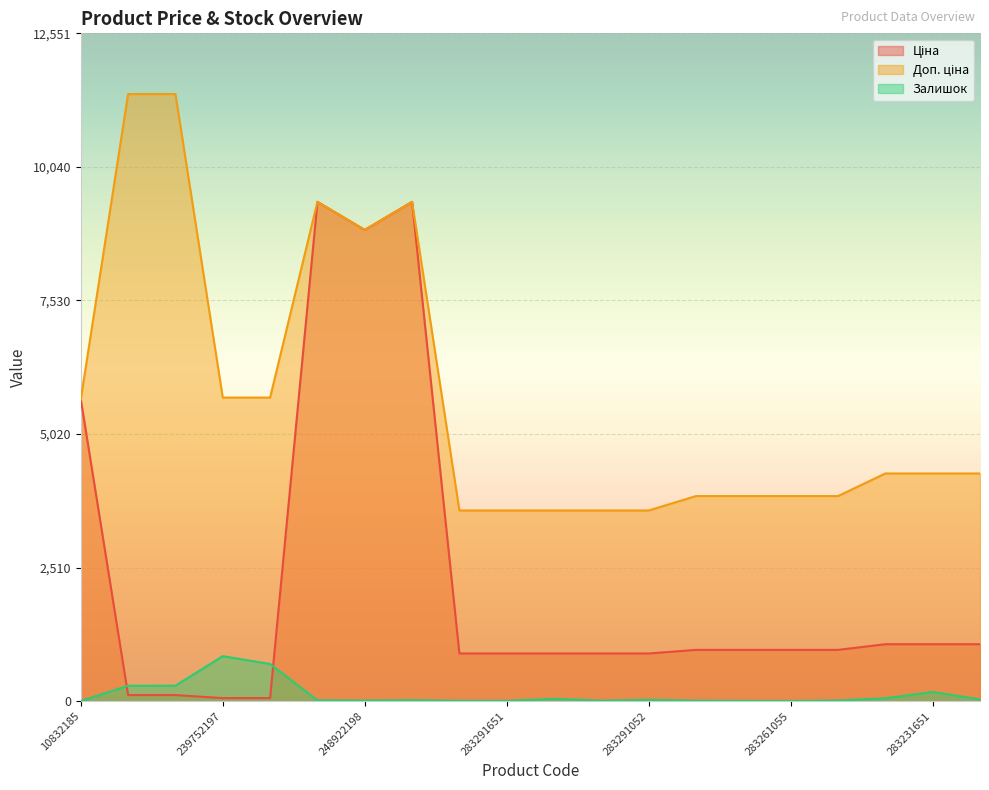

List the labels in order of Залишок value, smallest first.

10832185, 283261055, 283261650, 283291856, 283291651, 283291055, 283261651, 248922198, 283261052, 273702193, 273702194, 283291052, 283231650, 283291650, 283231856, 283231651, 239792197, 239792196, 239752196, 239752197